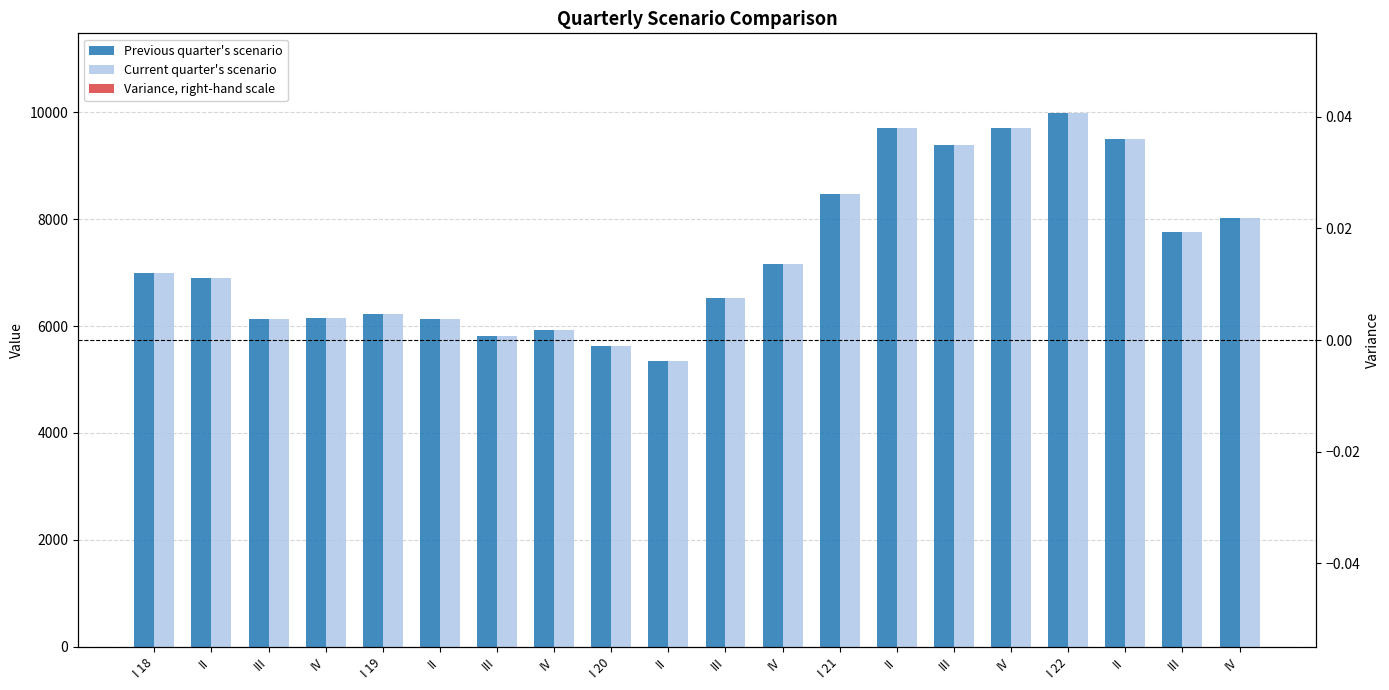

Are the bars horizontal?

No